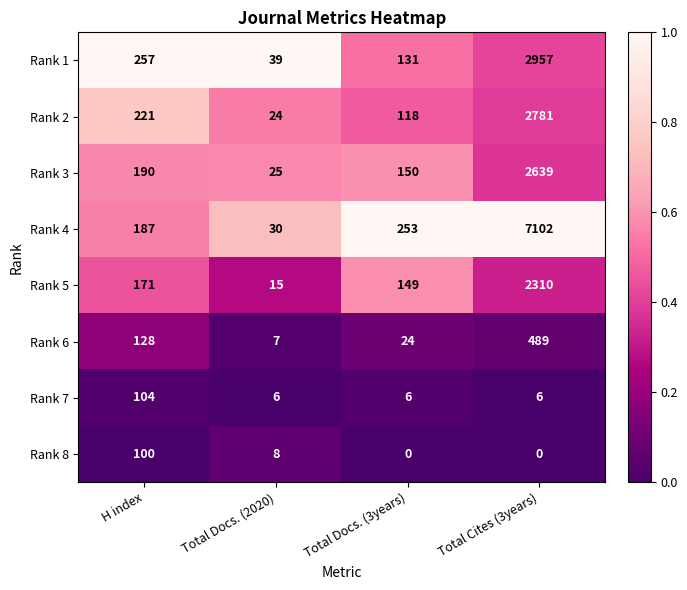

List the series in order of their peak value, lowest first.

Rank 8, Rank 7, Rank 6, Rank 5, Rank 3, Rank 2, Rank 1, Rank 4